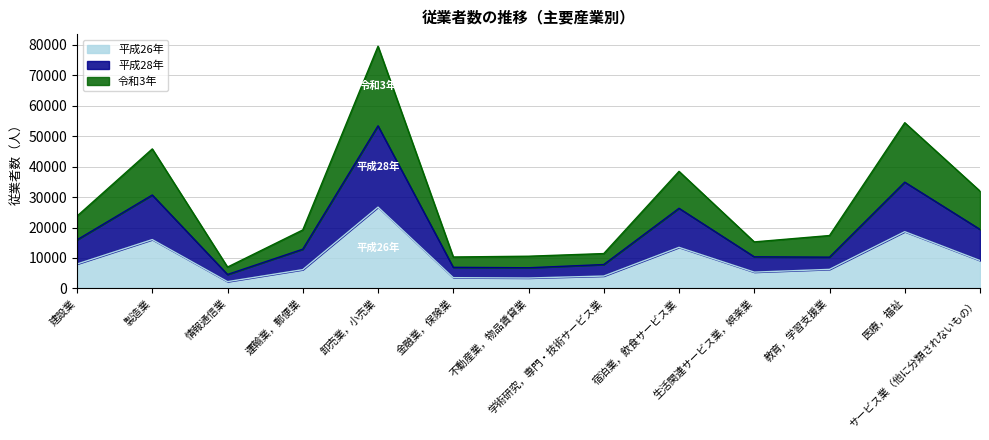

True or false: 平成28年 and 令和3年 intersect in this chart.

False